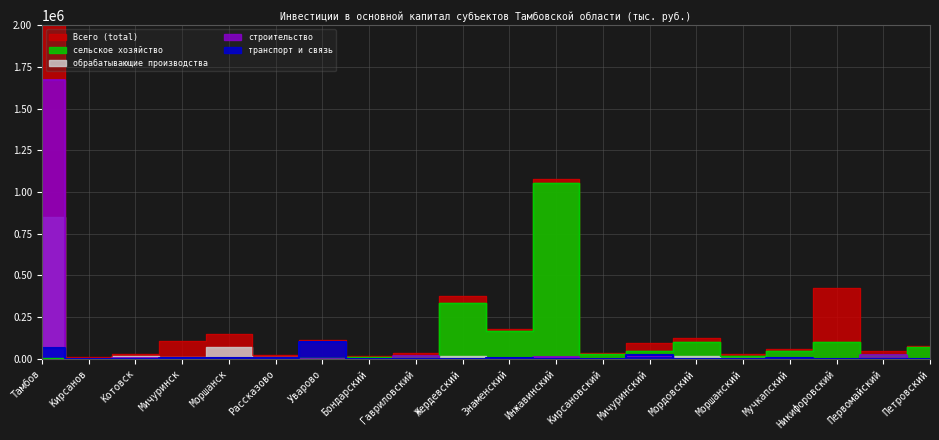

How many values in сельское хозяйство are above zero?

15